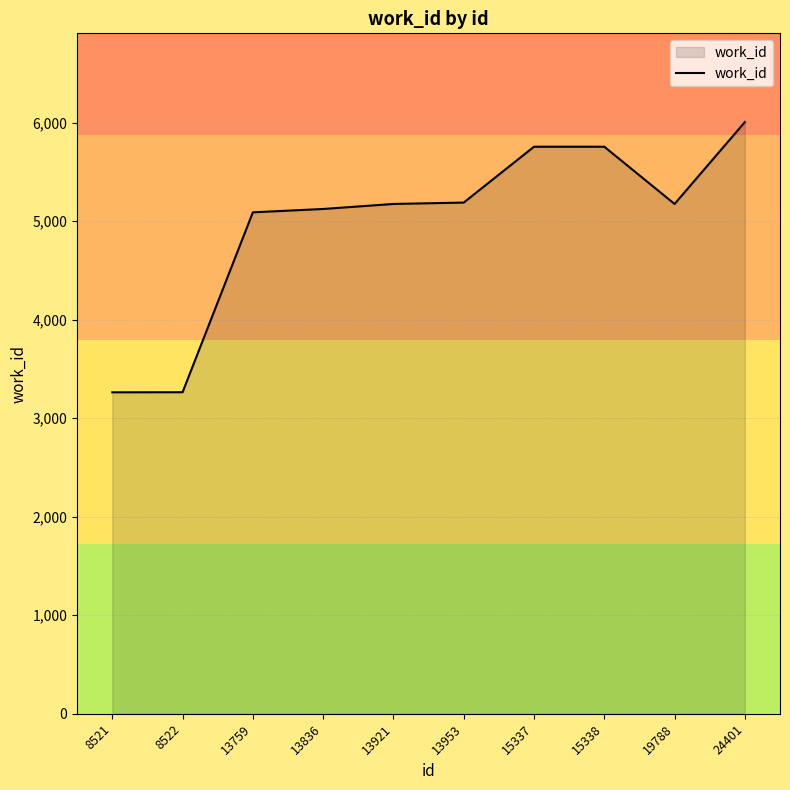

Which has a higher value, 19788 or 8521?

19788